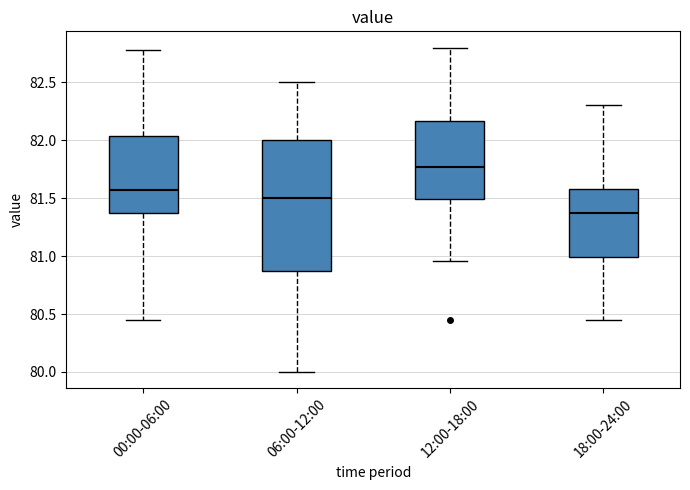

Where does the median line of the box for 12:00-18:00 sit on the y-axis? The values are not printed on the chart, so give them approximately, as read against the axis.

81.75